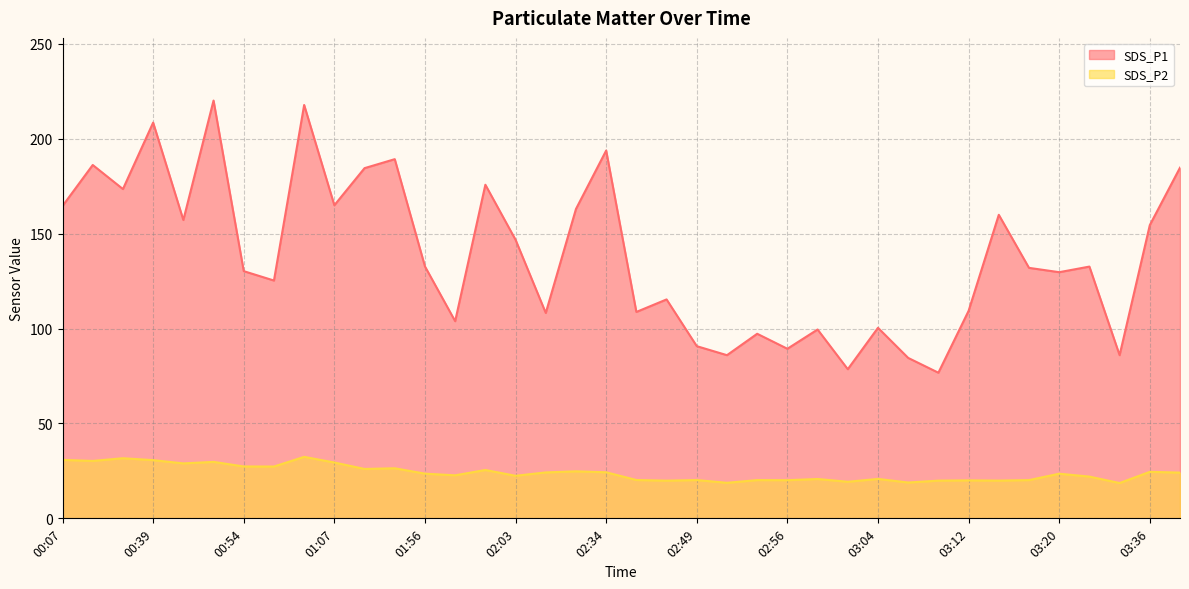

Does the chart have visible grid lines?

Yes